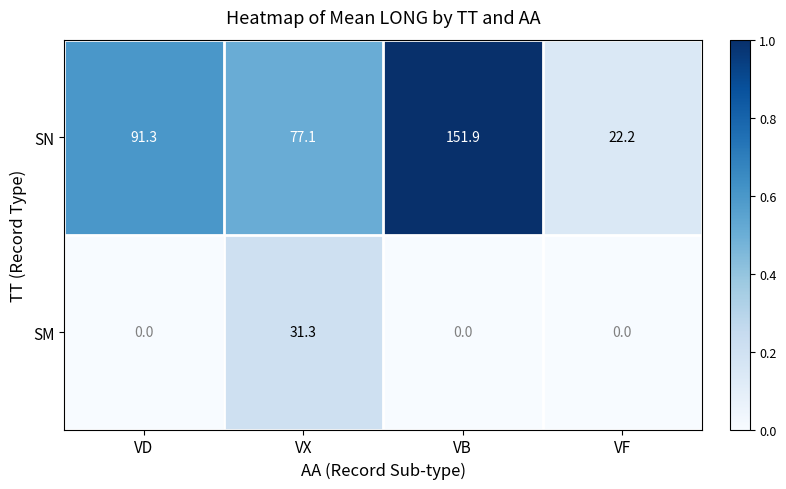

Between VX and VB, which series saw the biggest shift?

SN